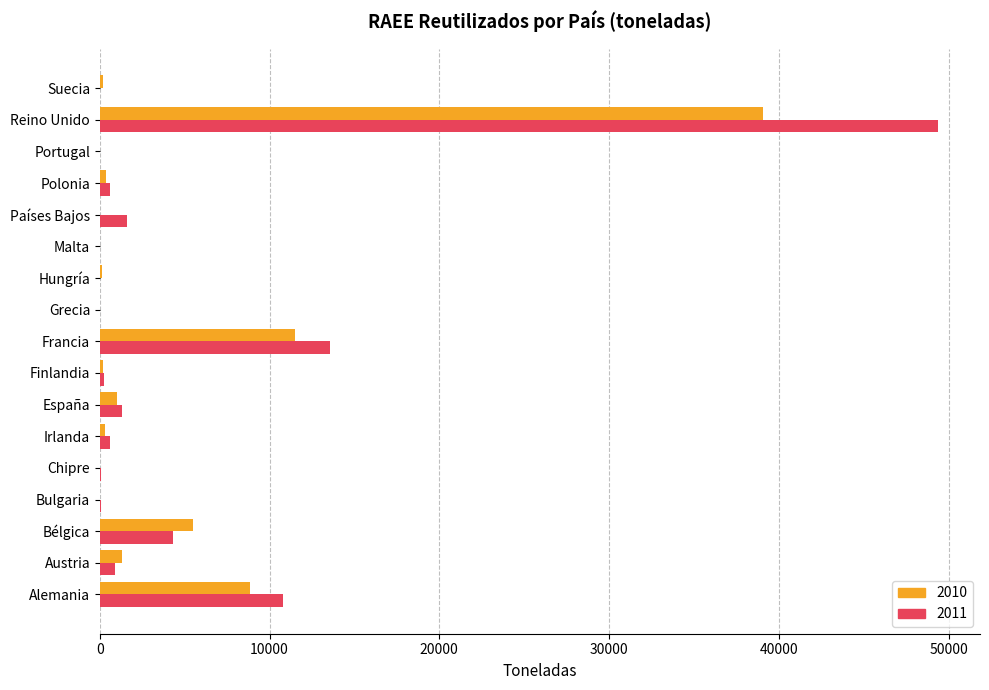

Is the value of 2011 at Irlanda greater than the value of 2010 at Alemania?

No